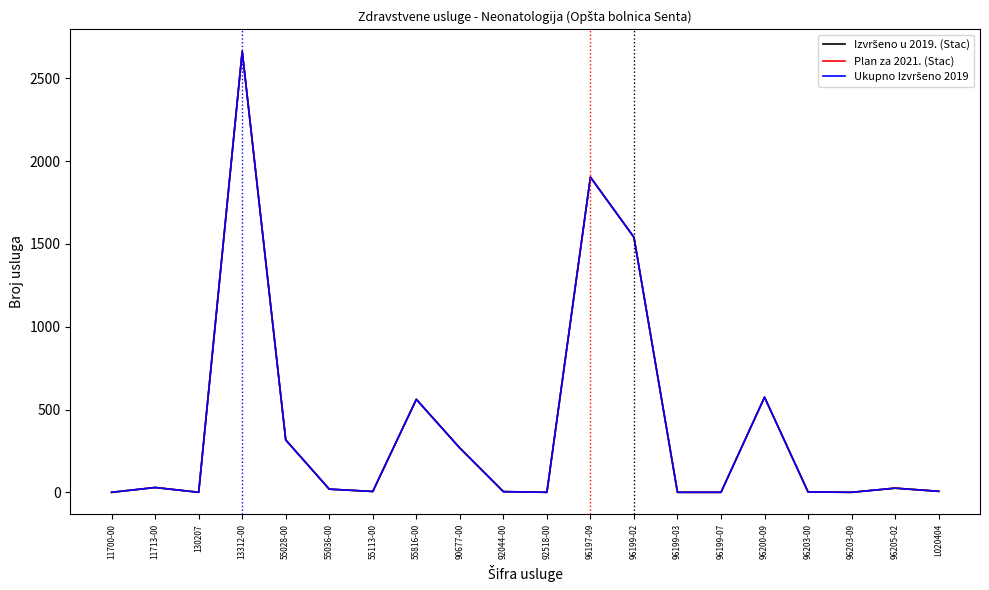

The Izvršeno u 2019. (Stac) series shows 3 at L020404. True or false?

False